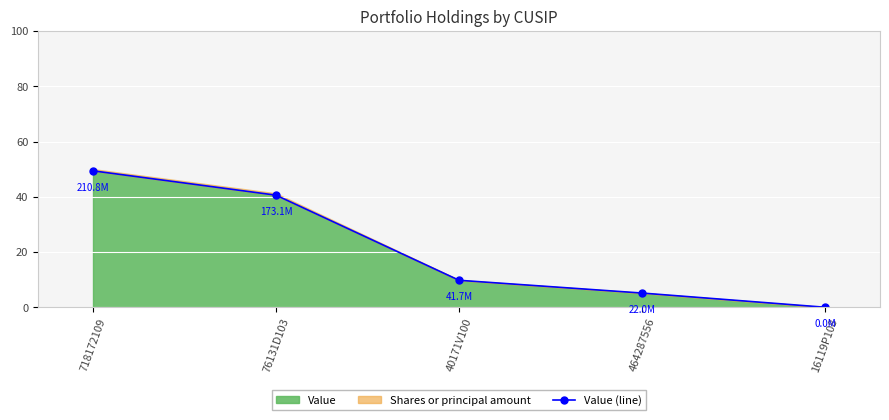

Which has a higher value, 16119P108 or 718172109?

718172109